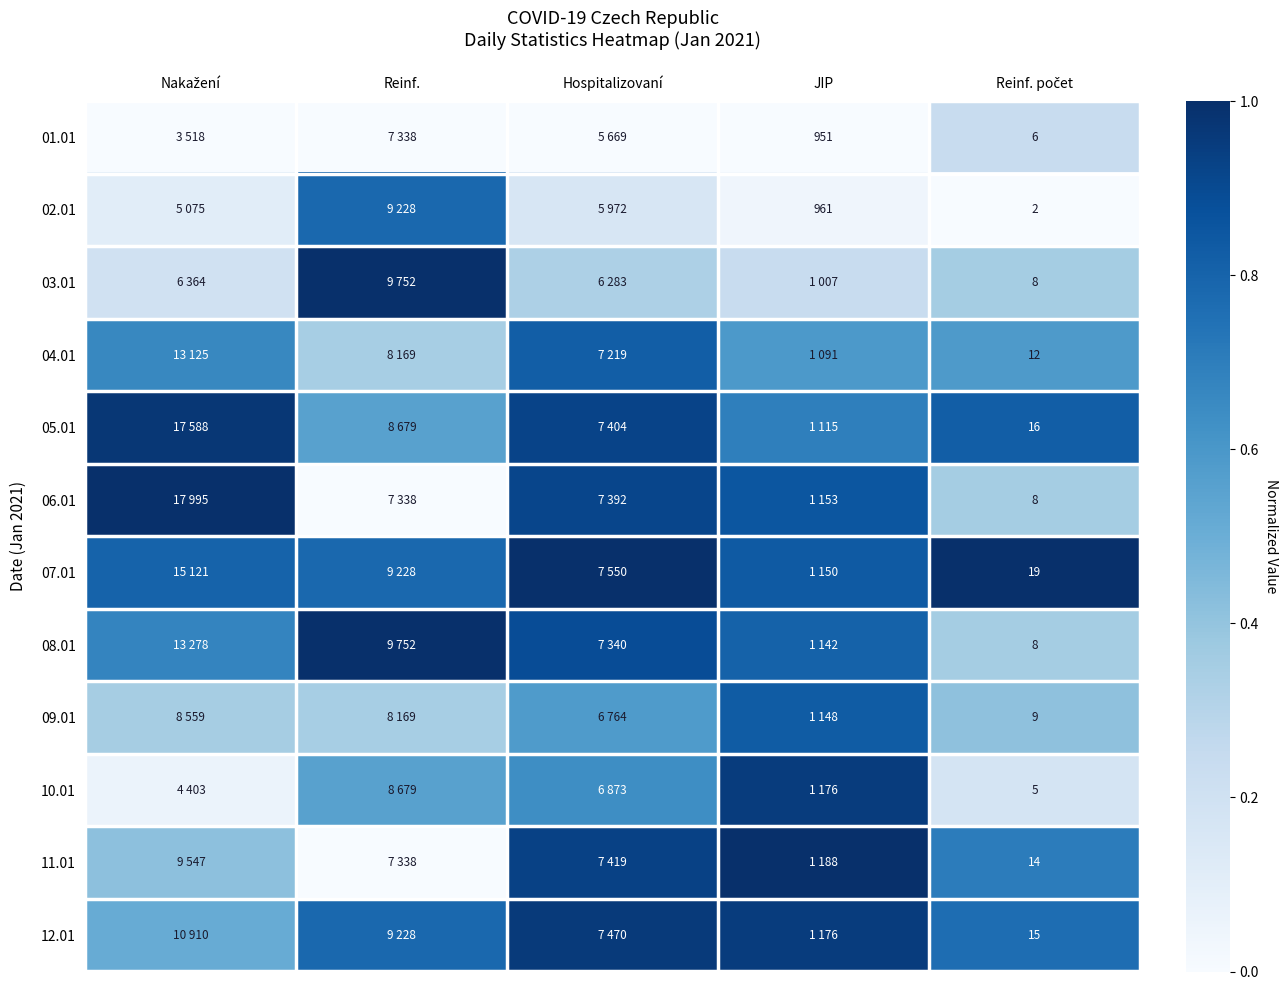

At which category does the chart reach its minimum across all series?

Nakažení